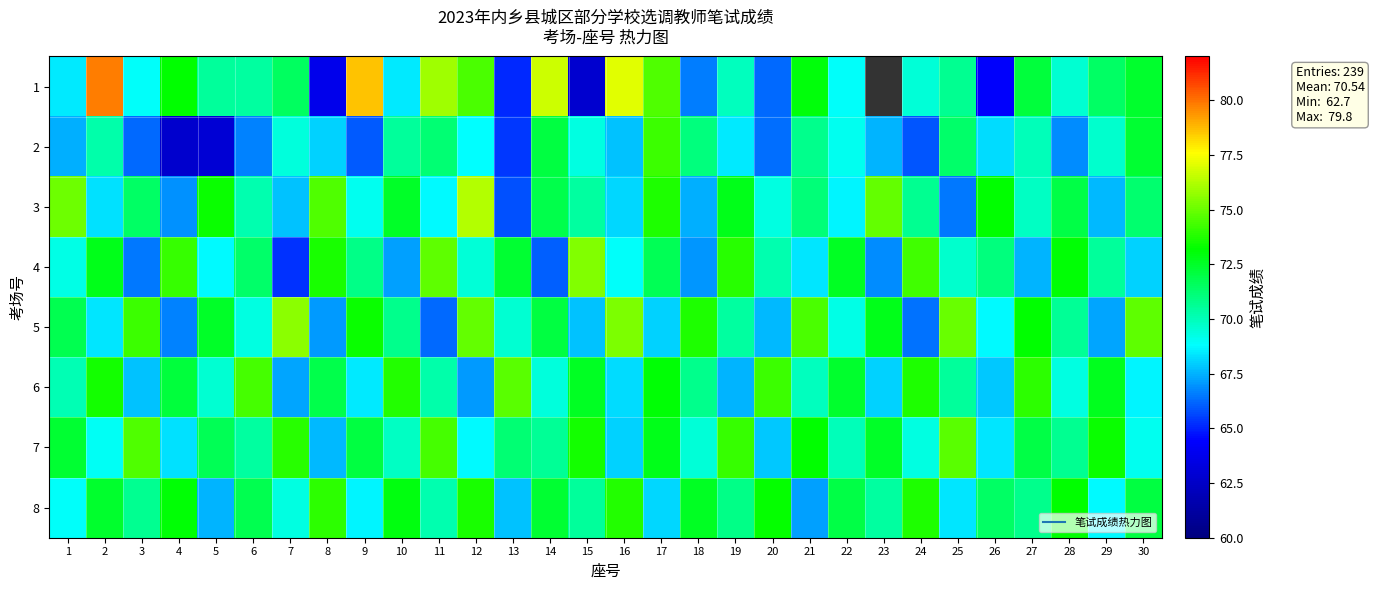

At which label does 6 reach its peak?

13